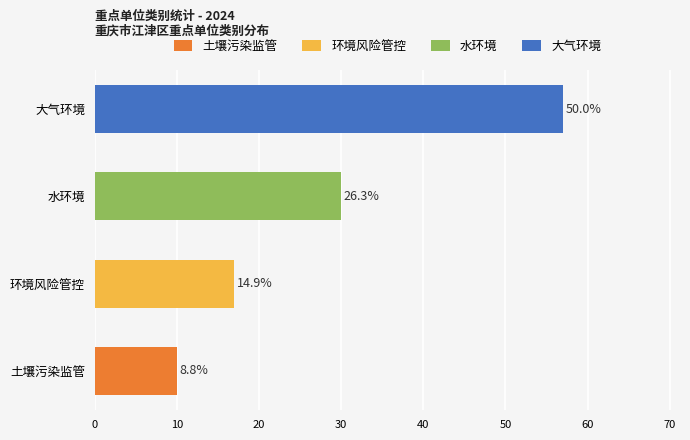

Is it true that the value at 环境风险管控 is 17?

True